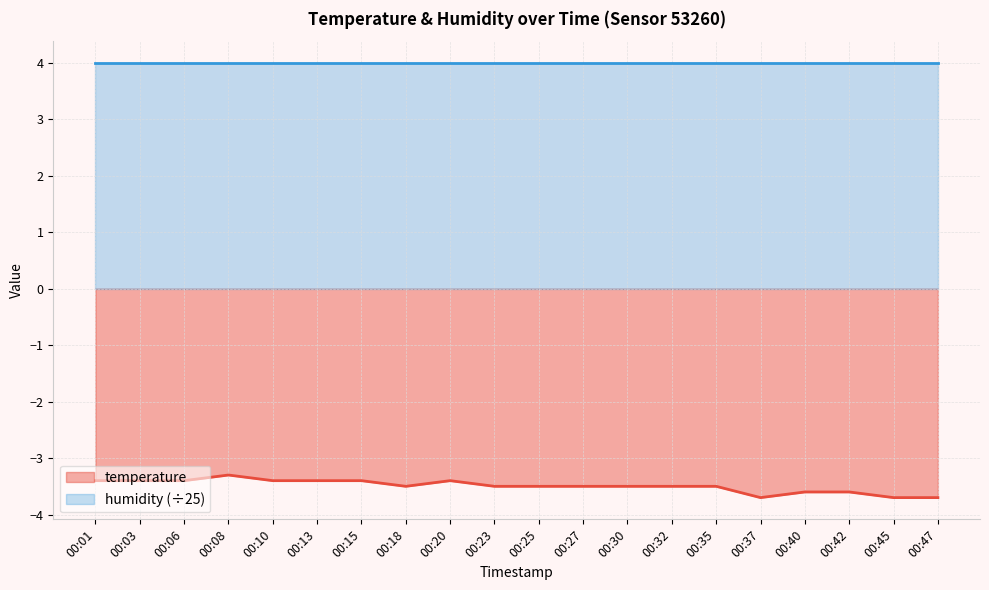

What is the smallest value displayed?

-3.7